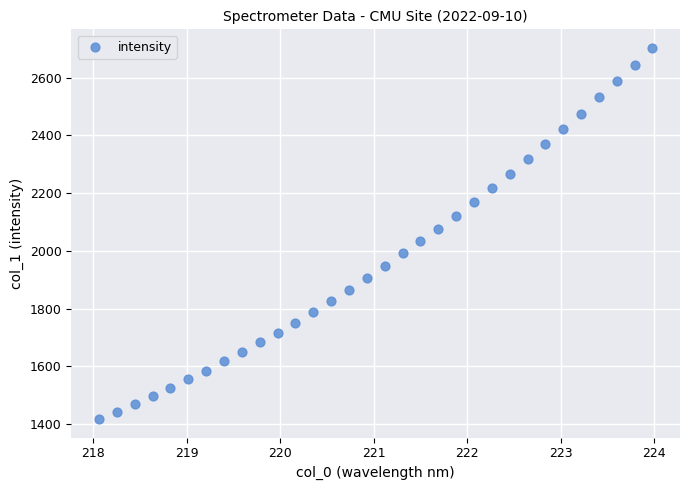

What is the range of X values (max minus min)?

5.9